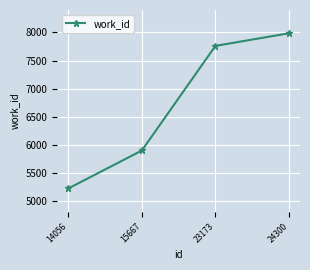

How many lines are shown in the chart?

1